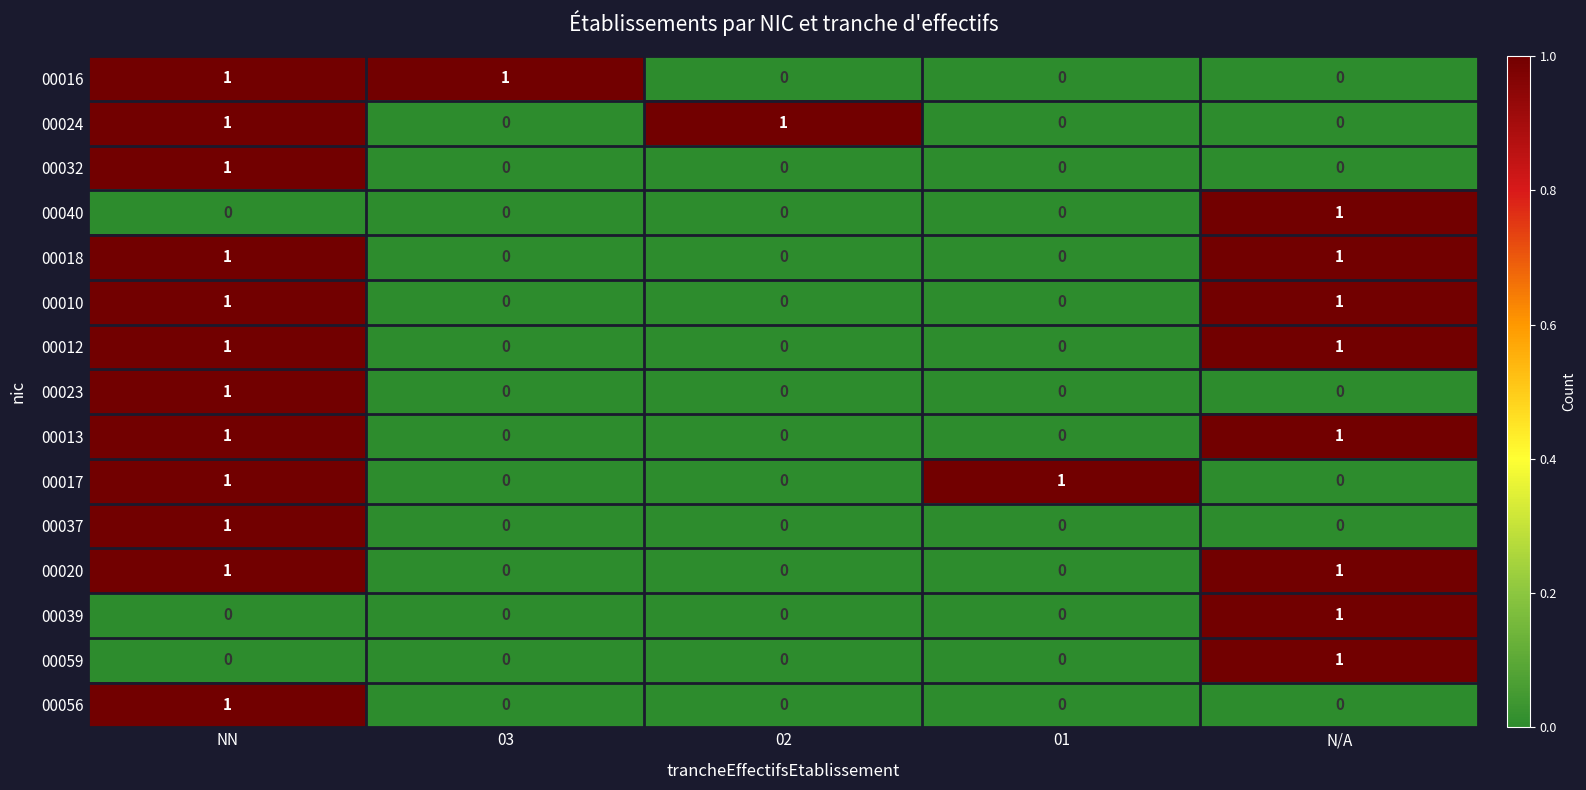

True or false: 00039 has a value of 0 at 03.

True